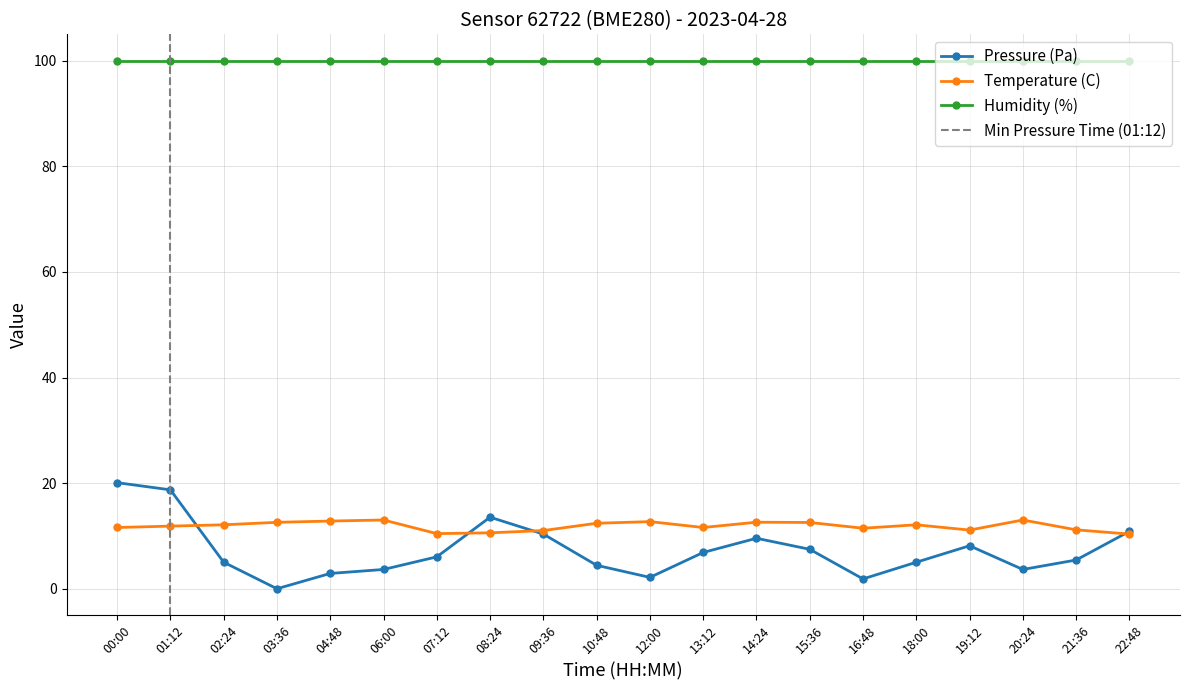

The value of Pressure (Pa) at 02:24 is 5.0. True or false?

True